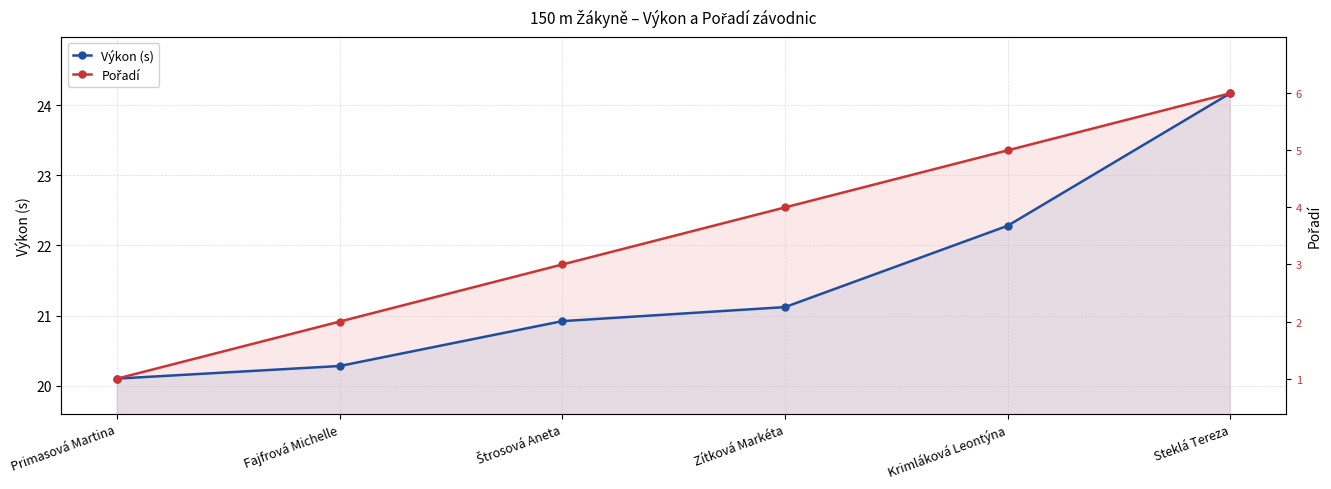

What position from the left is Fajfrová Michelle?

2